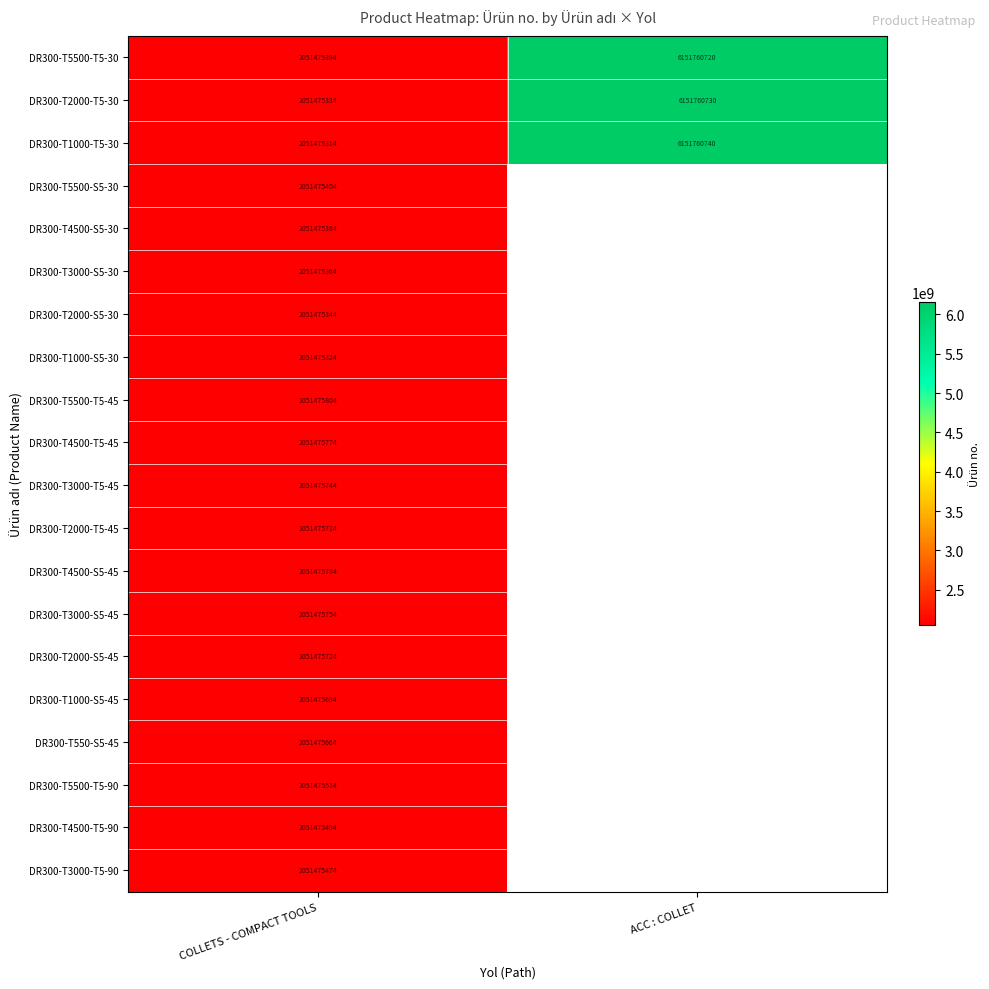

At COLLETS - COMPACT TOOLS, list the series in order from largest to smallest.

DR300-T5500-T5-45, DR300-T4500-S5-45, DR300-T4500-T5-45, DR300-T3000-S5-45, DR300-T3000-T5-45, DR300-T2000-S5-45, DR300-T2000-T5-45, DR300-T1000-S5-45, DR300-T550-S5-45, DR300-T5500-T5-90, DR300-T4500-T5-90, DR300-T3000-T5-90, DR300-T5500-S5-30, DR300-T5500-T5-30, DR300-T4500-S5-30, DR300-T3000-S5-30, DR300-T2000-S5-30, DR300-T2000-T5-30, DR300-T1000-S5-30, DR300-T1000-T5-30